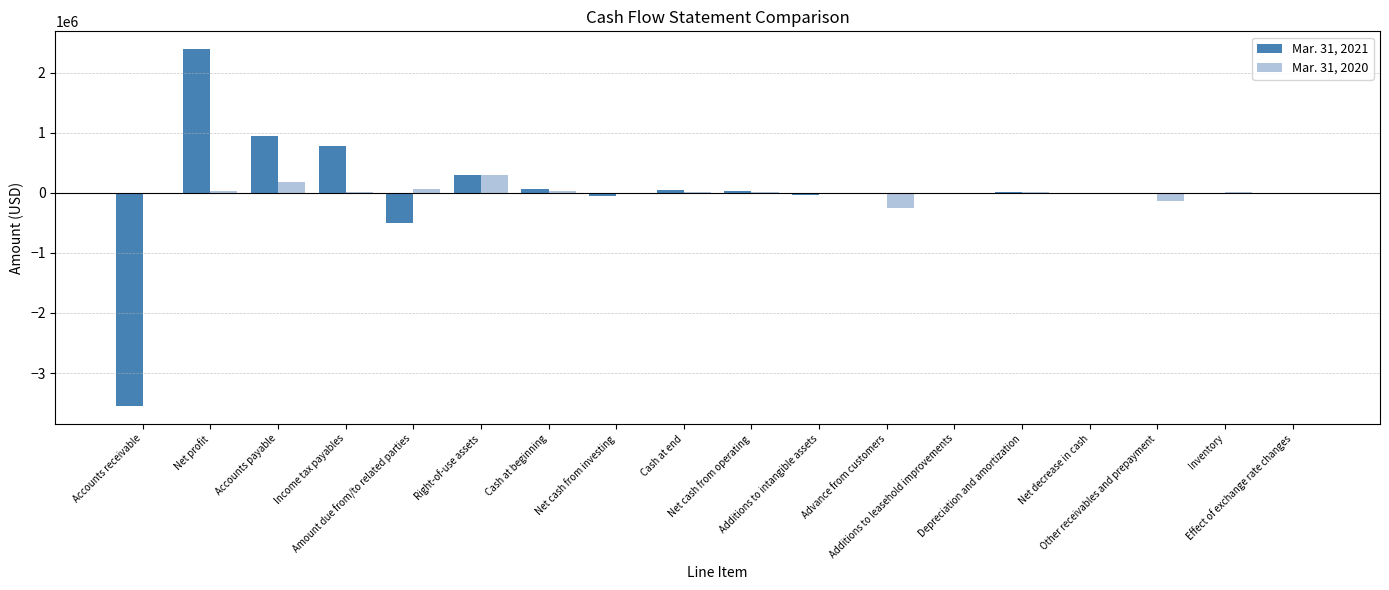

Is the value of Mar. 31, 2020 at Accounts receivable greater than the value of Mar. 31, 2021 at Net cash from investing?

Yes